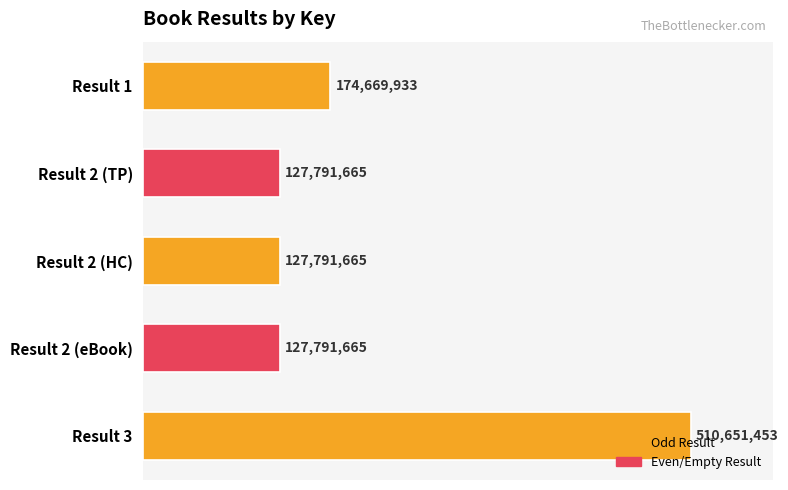

Does the chart contain any negative values?

No